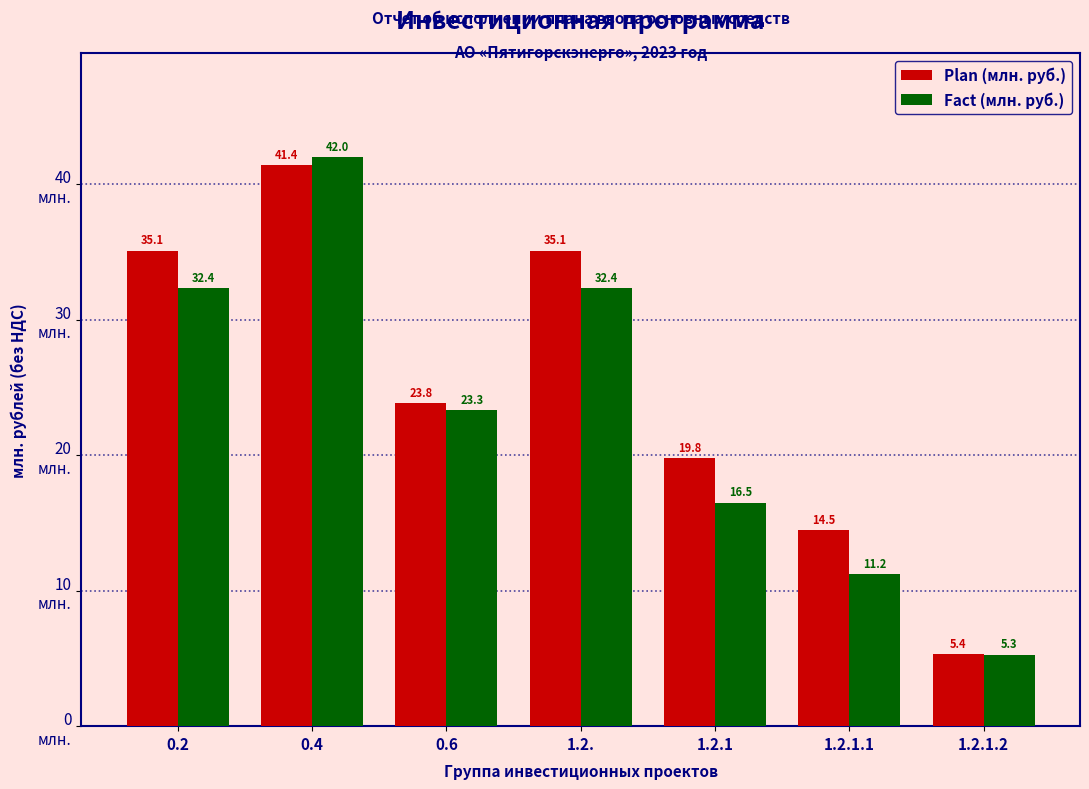

What is the difference between the maximum and minimum values in the Fact (млн. руб.) series?

36.7